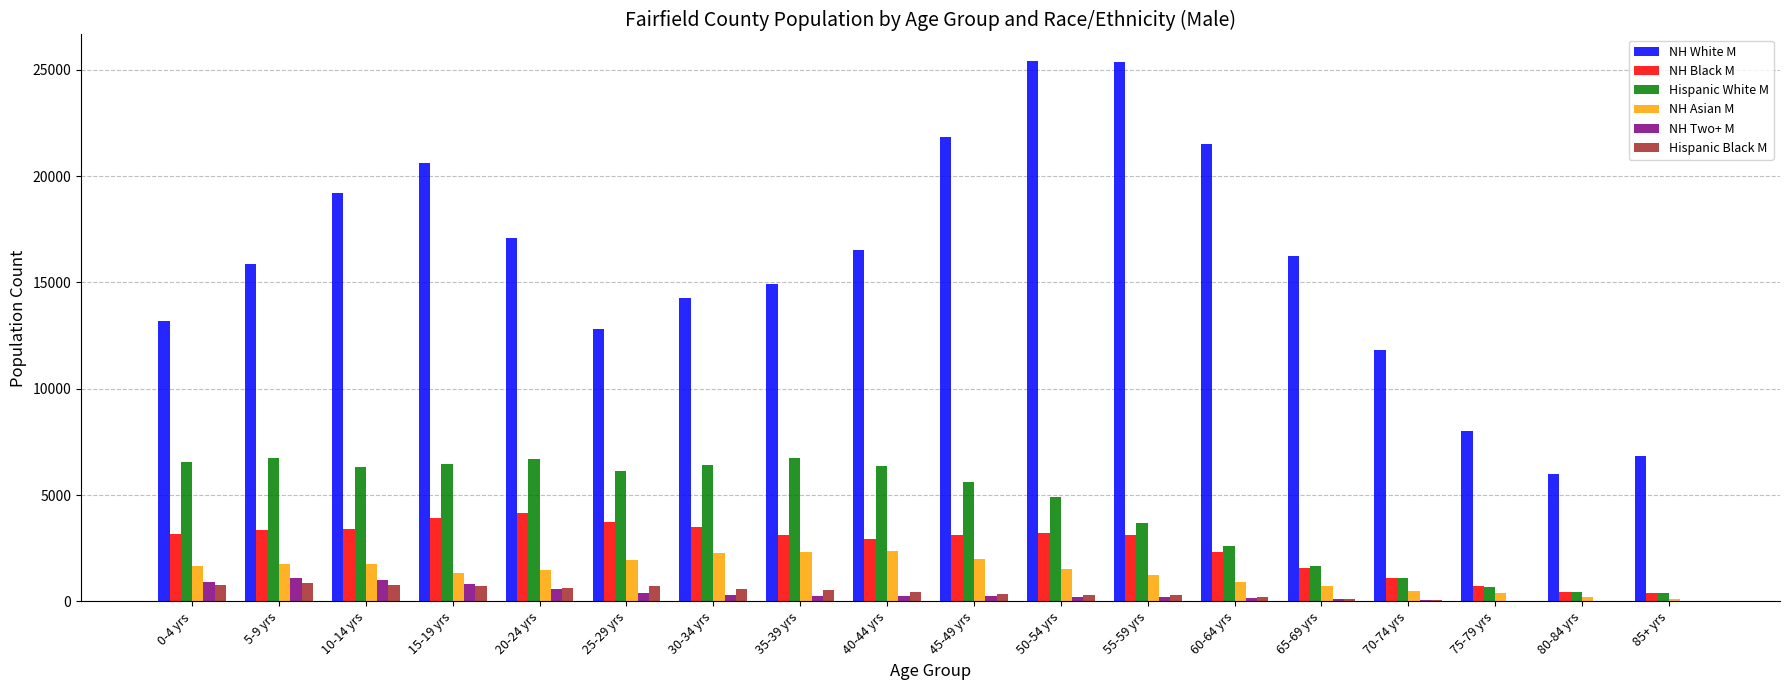

What is the sum of all NH White M values?

287503